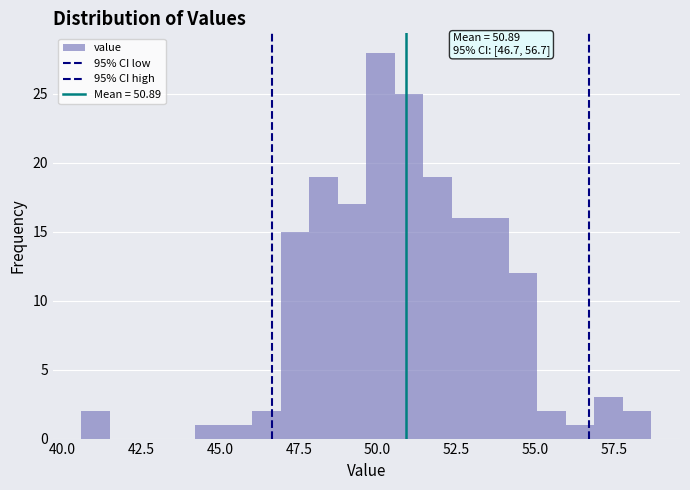

Read against the x-axis, roughly where is the centre of the tallest bar?

50.0